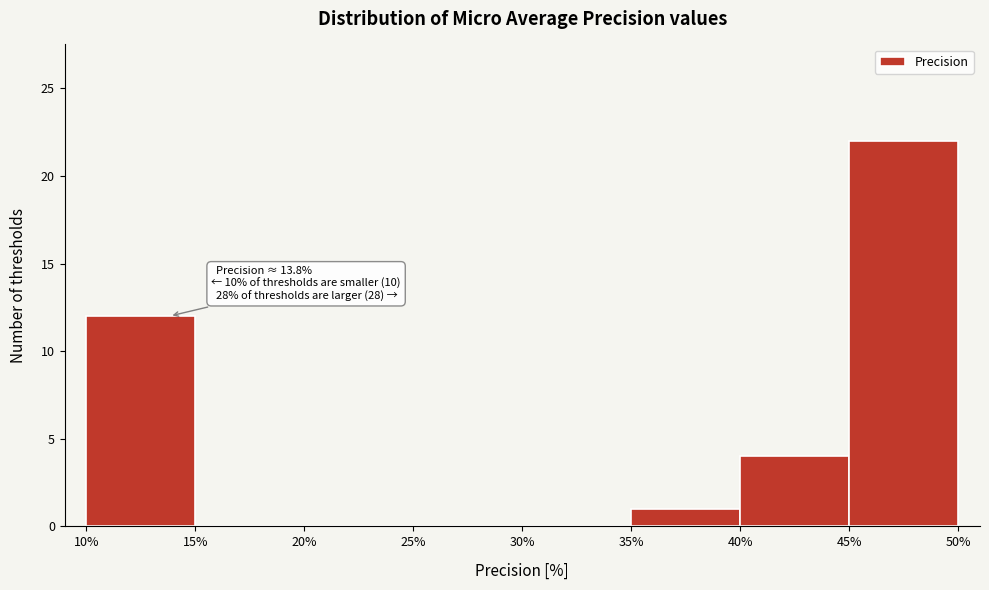

Which range on the x-axis has the tallest bar?

45% to 50%